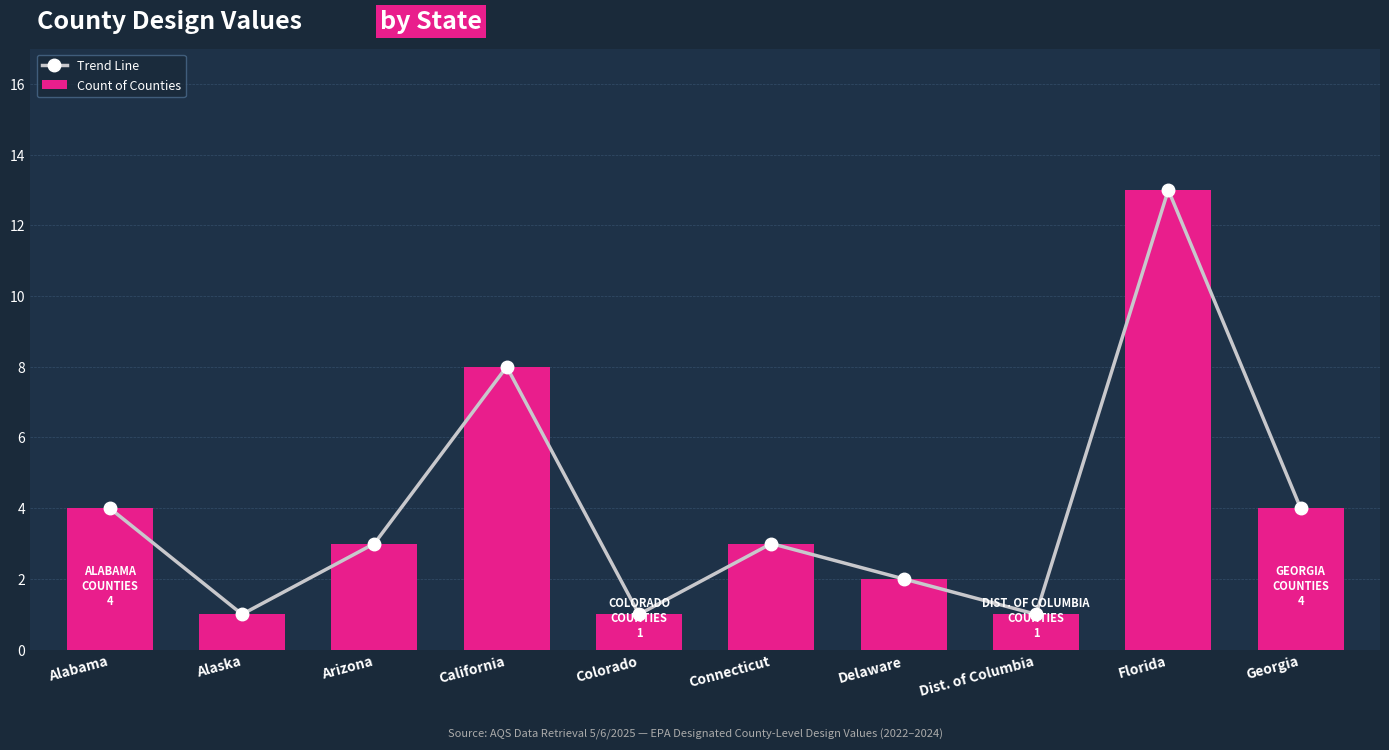

What is the minimum value for Count of Counties?

1